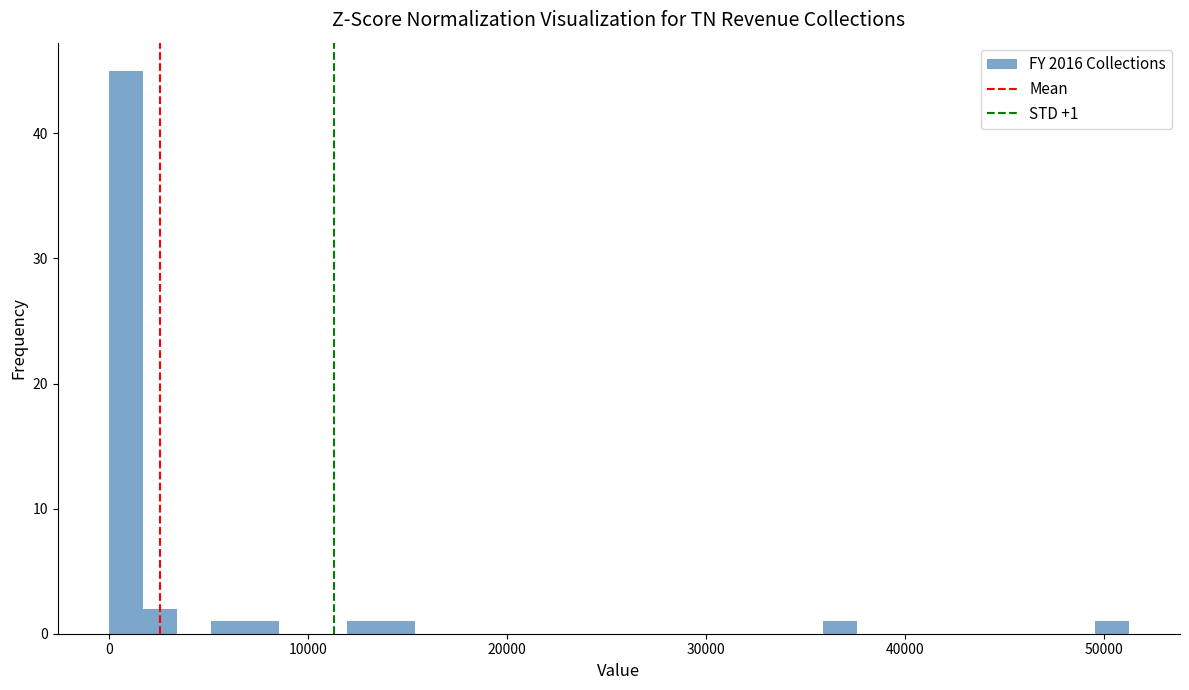

Read against the x-axis, roughly where is the centre of the tallest bar?

1000